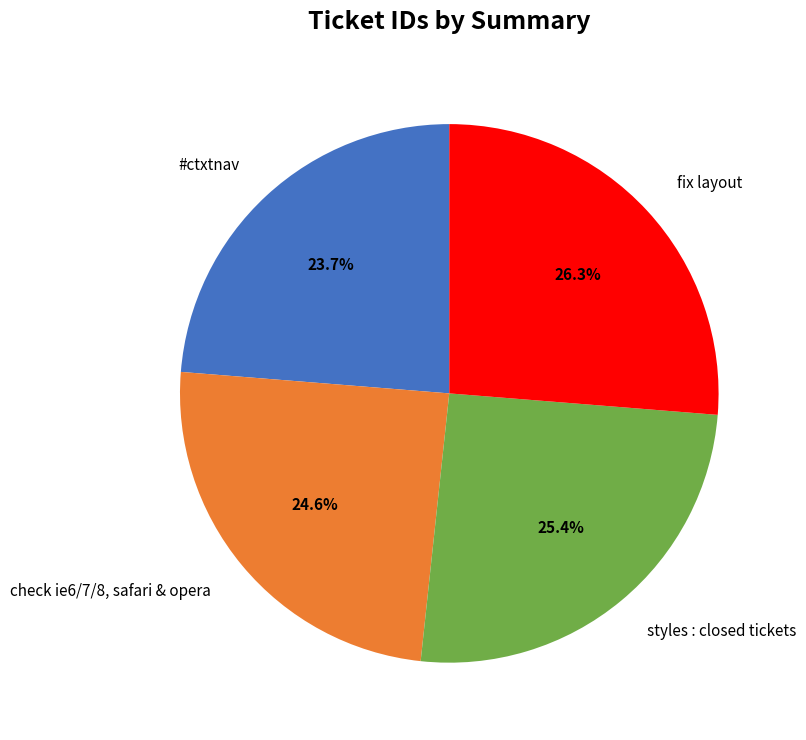

The check ie6/7/8, safari & opera slice represents 13% of the pie. True or false?

False